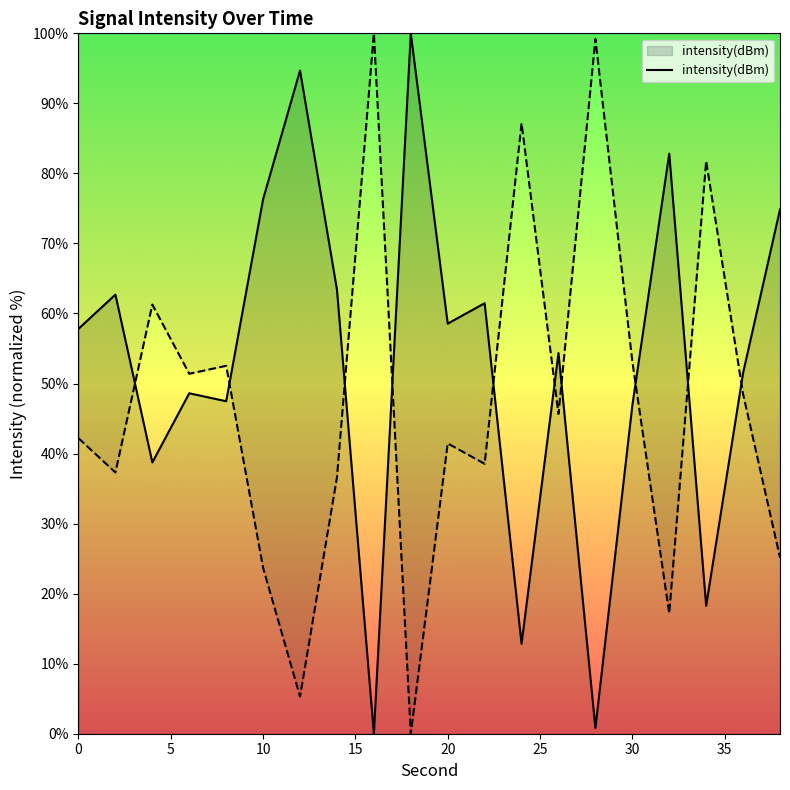

How many points are higher than both their immediate neighbors (excluding endpoints)?

7